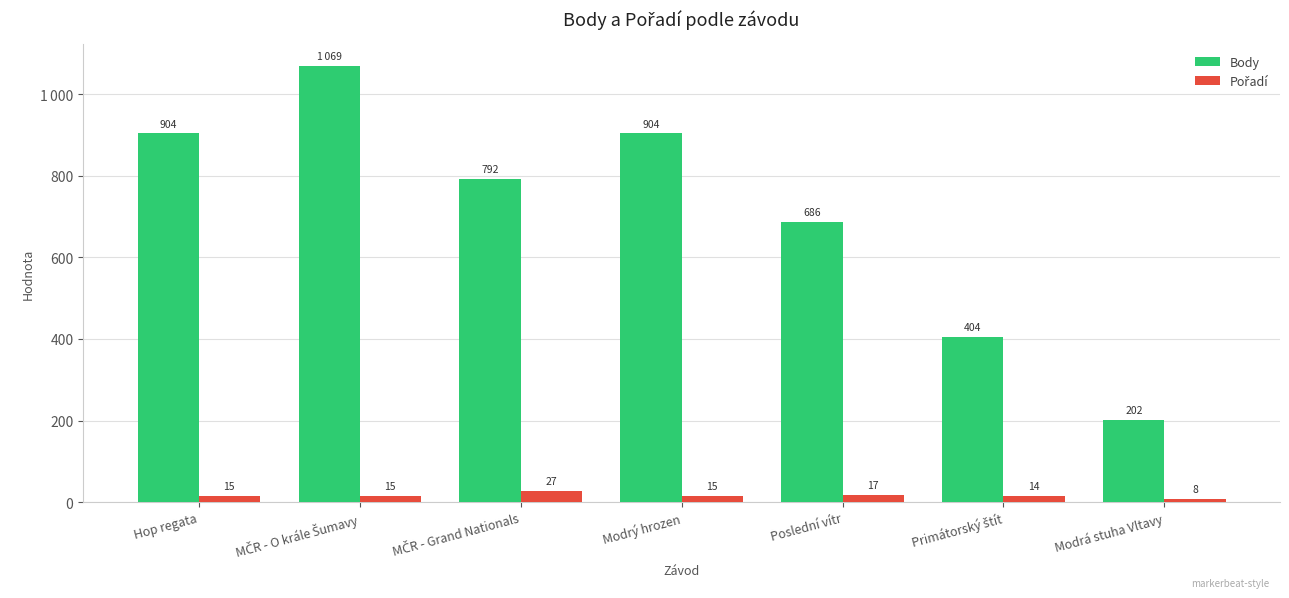

What is the average value of the Body series?

709